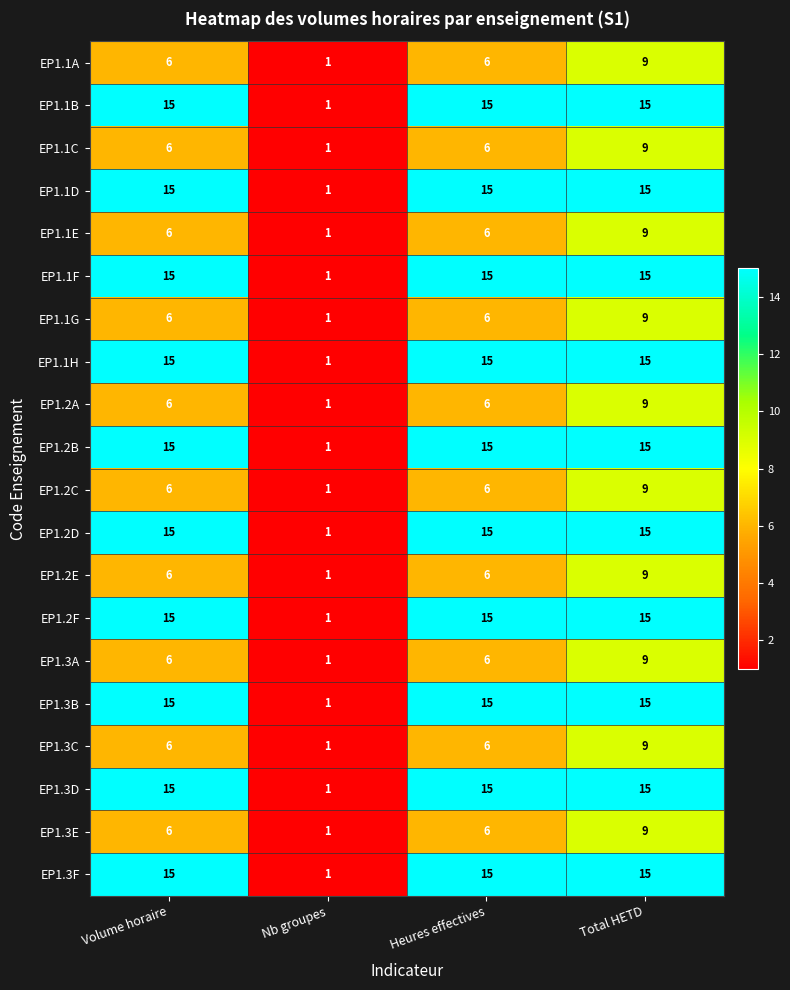

The value of EP1.3E at Heures effectives is 2. True or false?

False